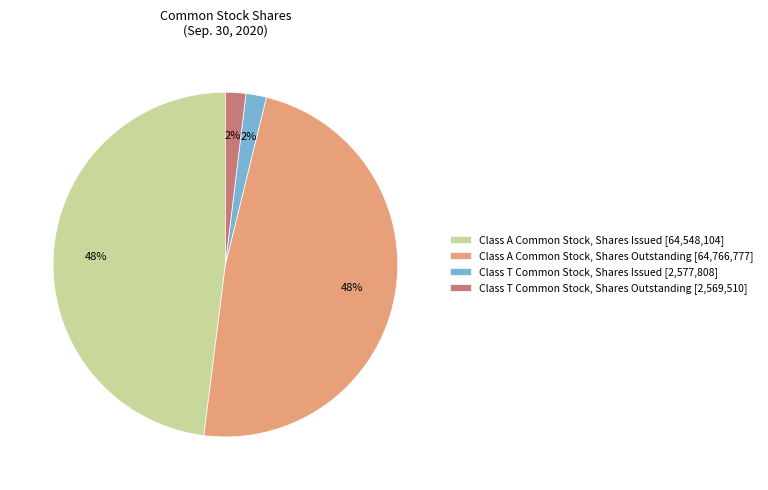

Does any single category account for the majority?

No